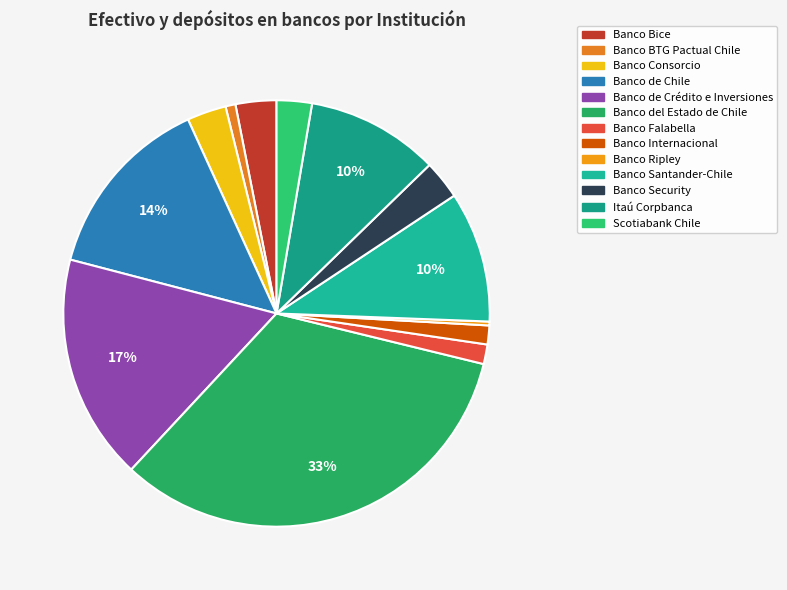

Which category has the biggest portion of the pie?

Banco del Estado de Chile